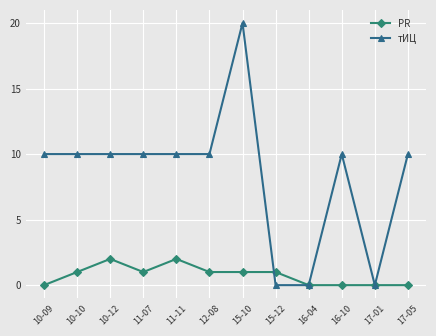

True or false: PR has more than 0 points higher than both neighbors.

True